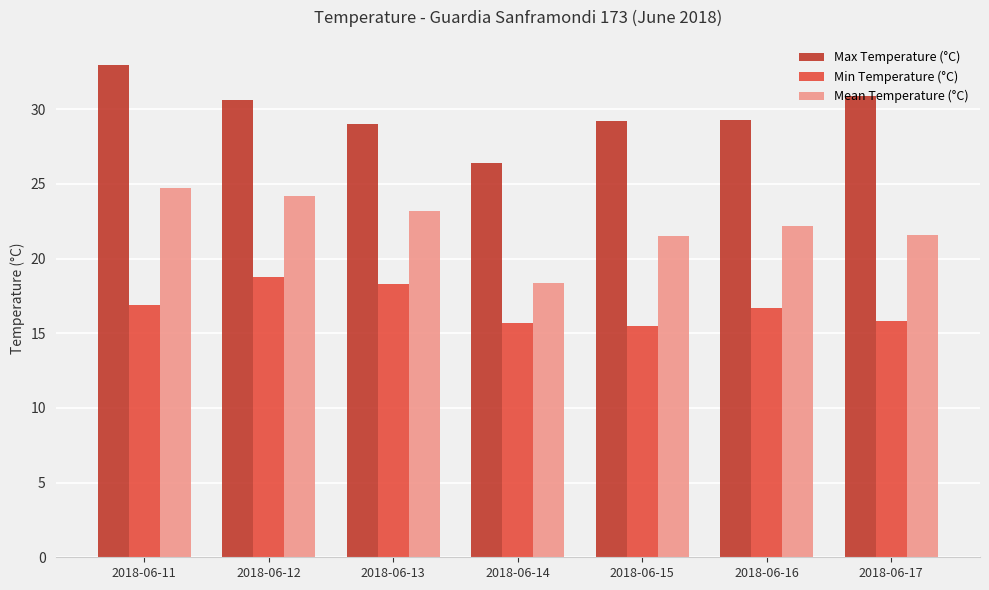

What is the value of the Max Temperature (°C) bar at the 6th from the left?

29.3